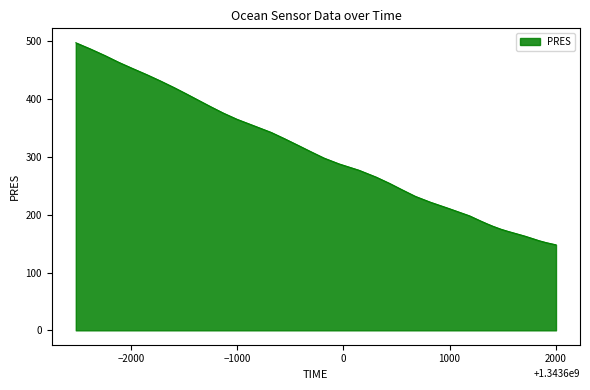

What is the difference between the maximum and minimum values?

349.7